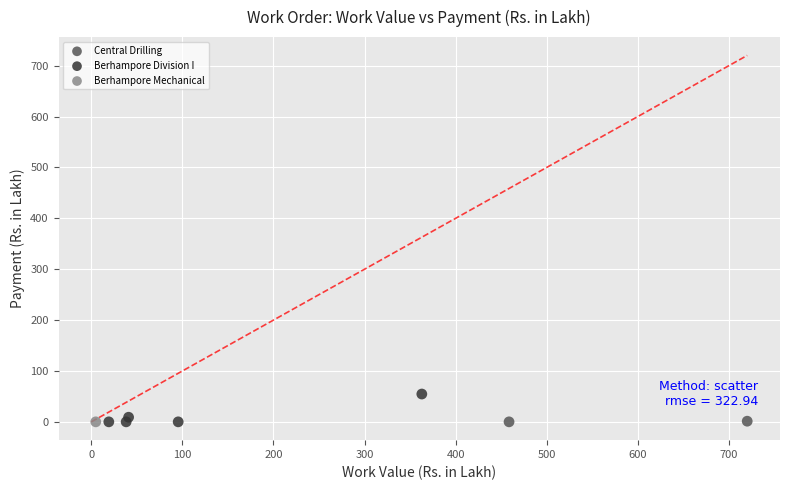

What are all the series names shown in the legend?

Central Drilling, Berhampore Division I, Berhampore Mechanical